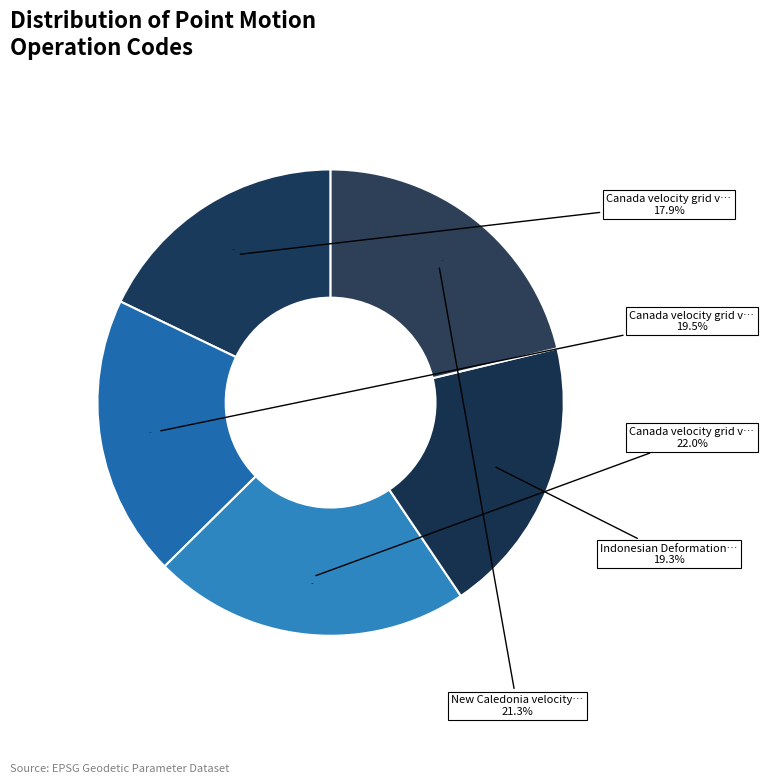

Is it true that Canada velocity grid v8 is 36% of the pie?

False